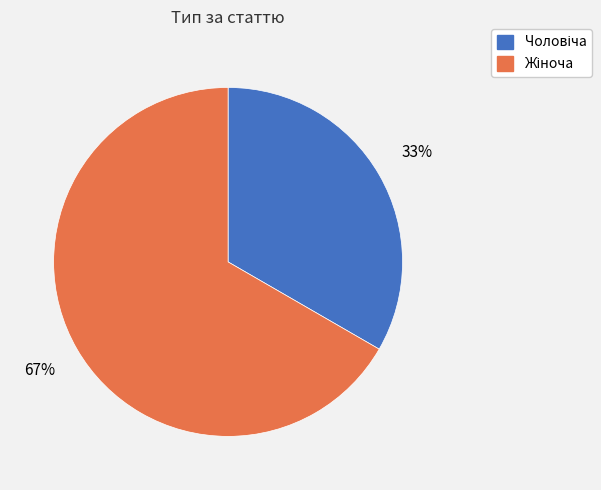

Does any single category account for the majority?

Yes